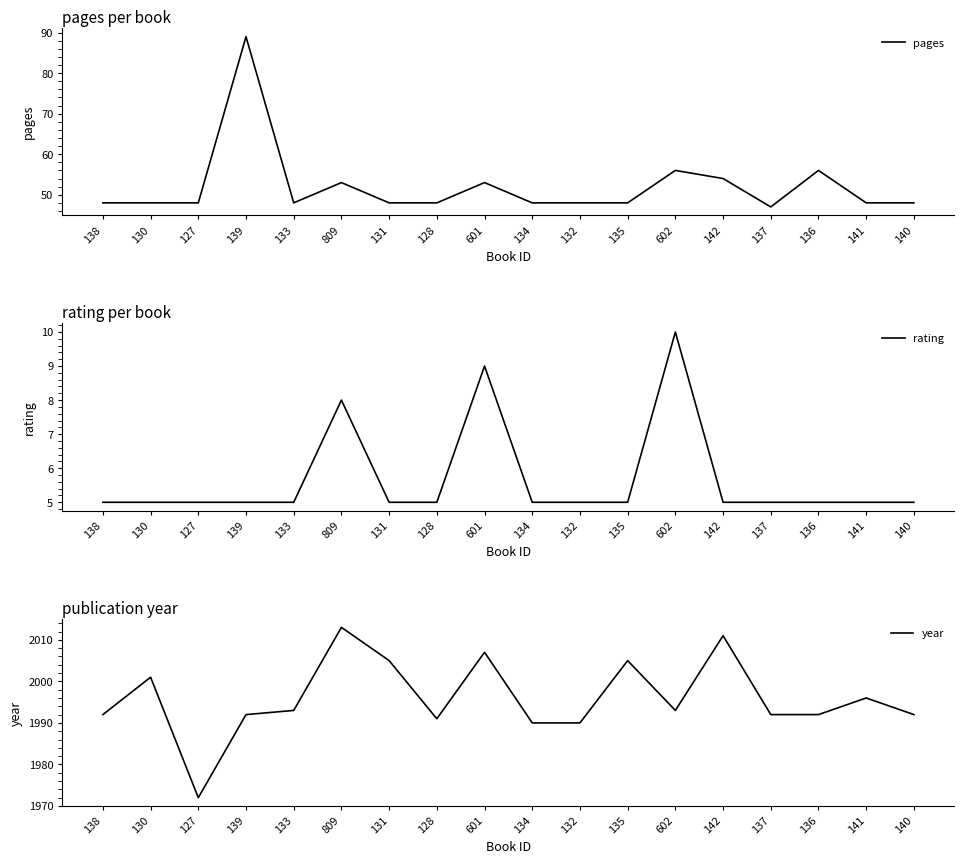

At which category is the sum across all series the highest?

139